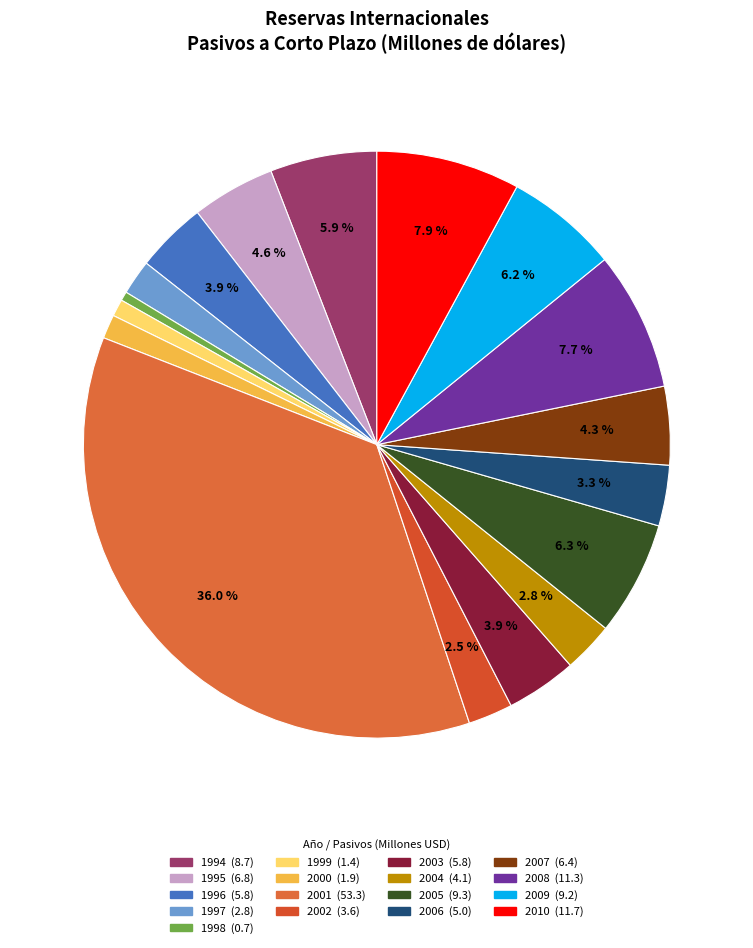

What percentage is NOT represented by 1997?

98.1%